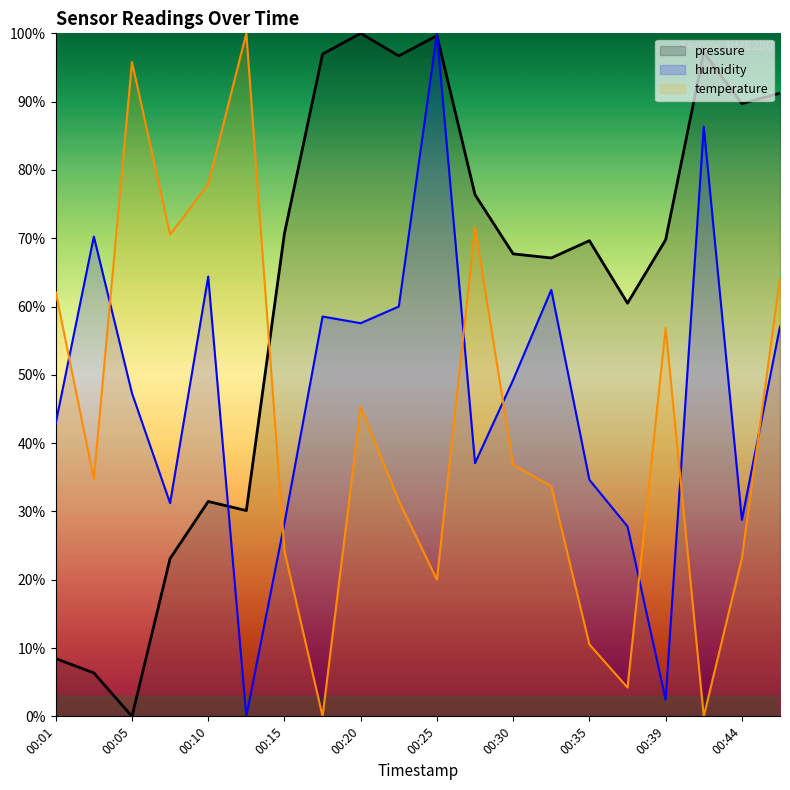

Does the chart display data point markers on the line(s)?

No